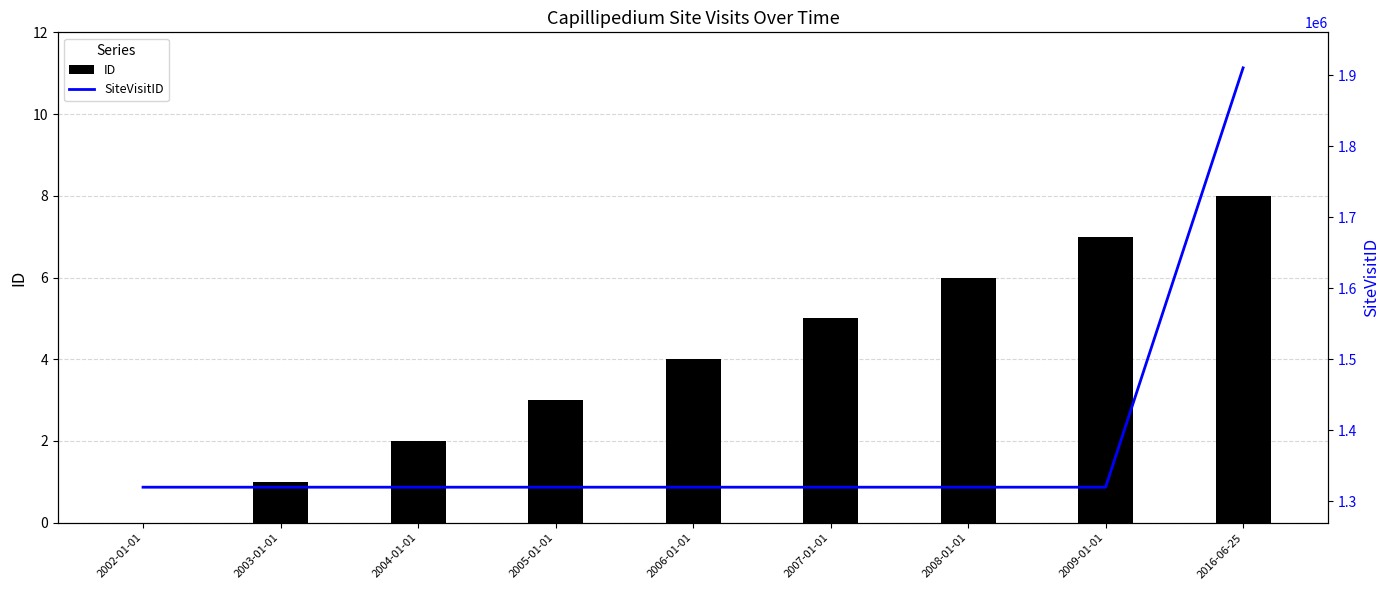

What is the label of the 2nd bar from the left?

2003-01-01